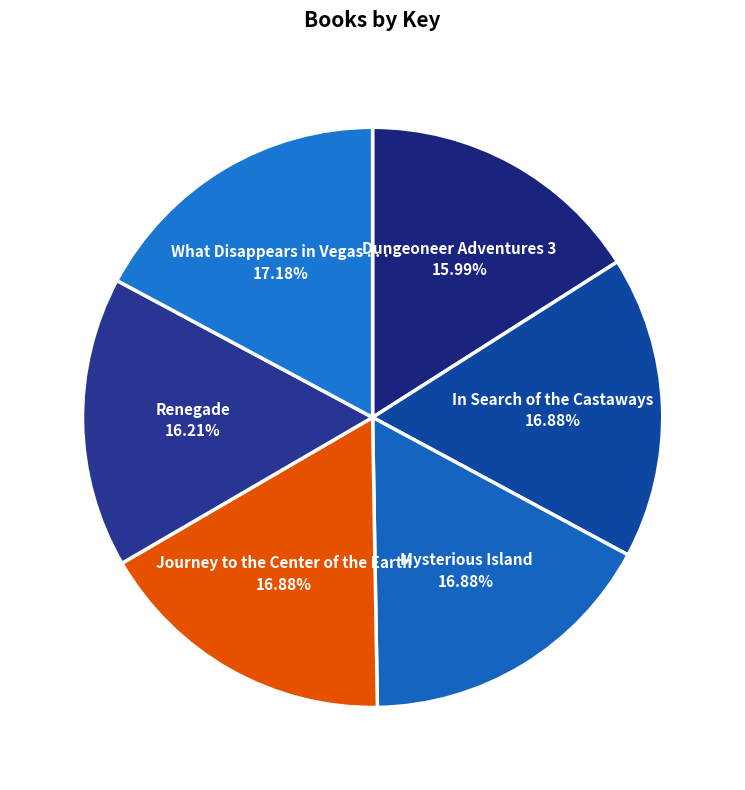

To the nearest percent, what is the difference between the Renegade and What Disappears in Vegas . . . slice percentages?

1%